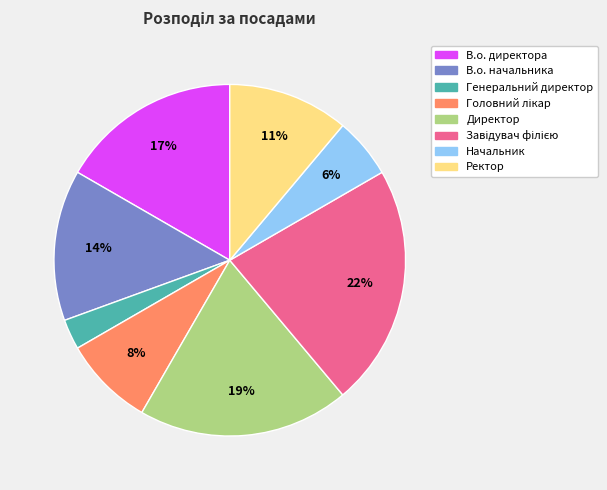

To the nearest percent, what is the difference between the largest and smallest slice percentages?

19%